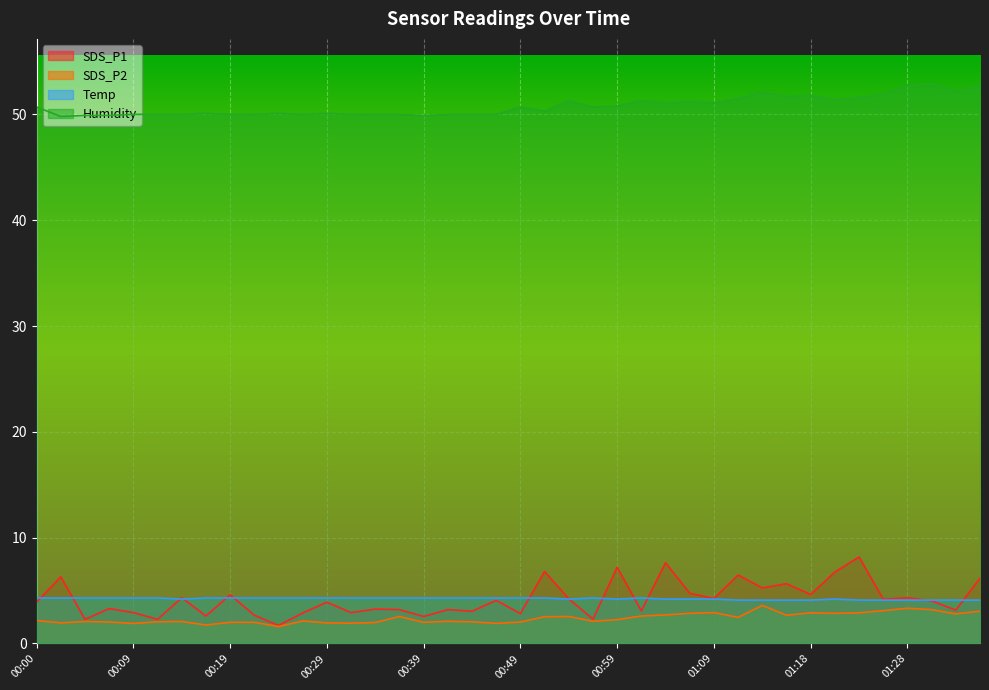

Rank the series at 00:49 from lowest to highest value.

SDS_P2, SDS_P1, Temp, Humidity